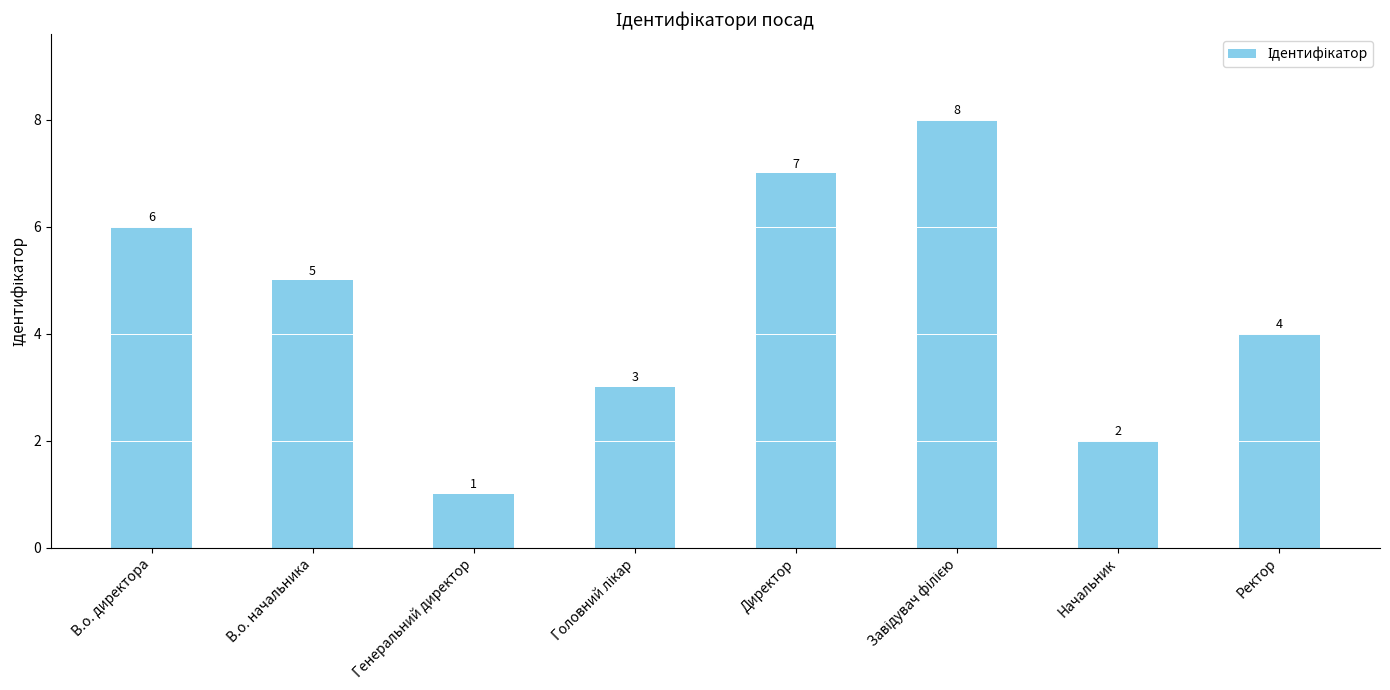

What is the label of the 2nd bar from the right?

Начальник